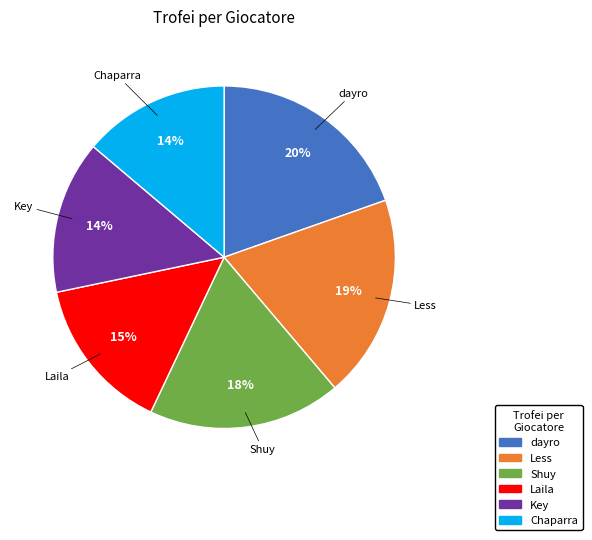

Is it true that dayro is 8% of the pie?

False